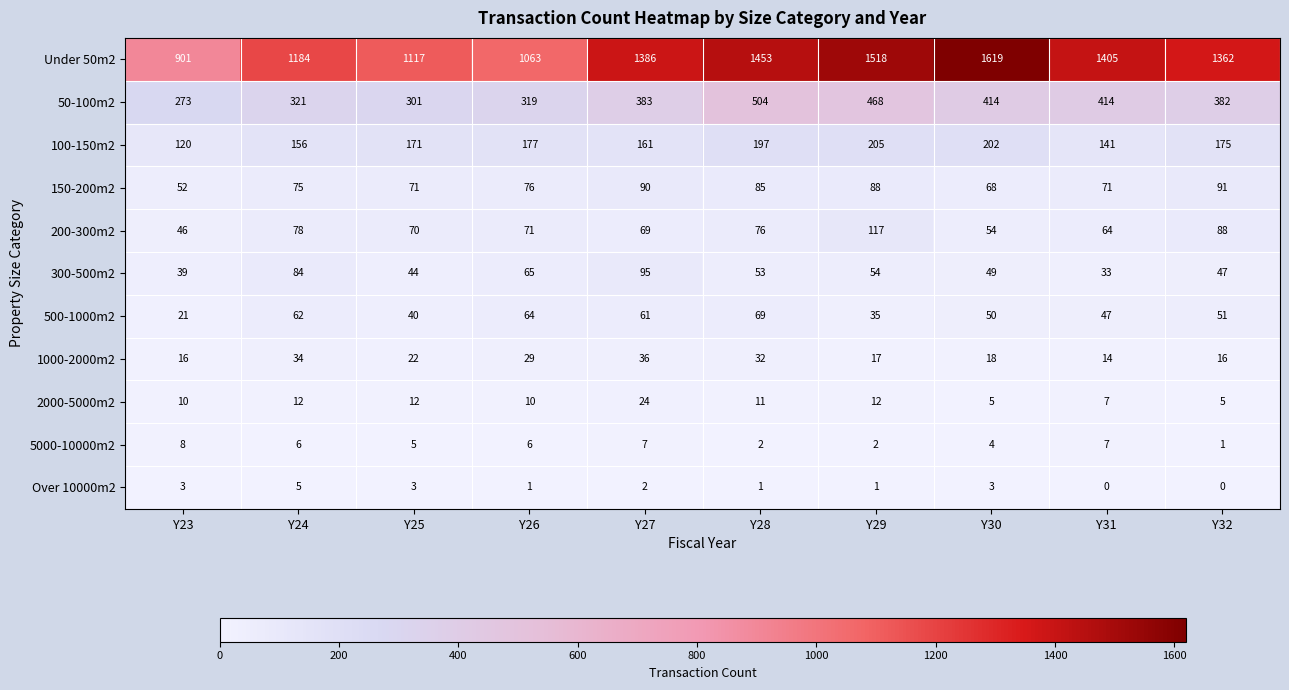

How many series are shown in this chart?

11